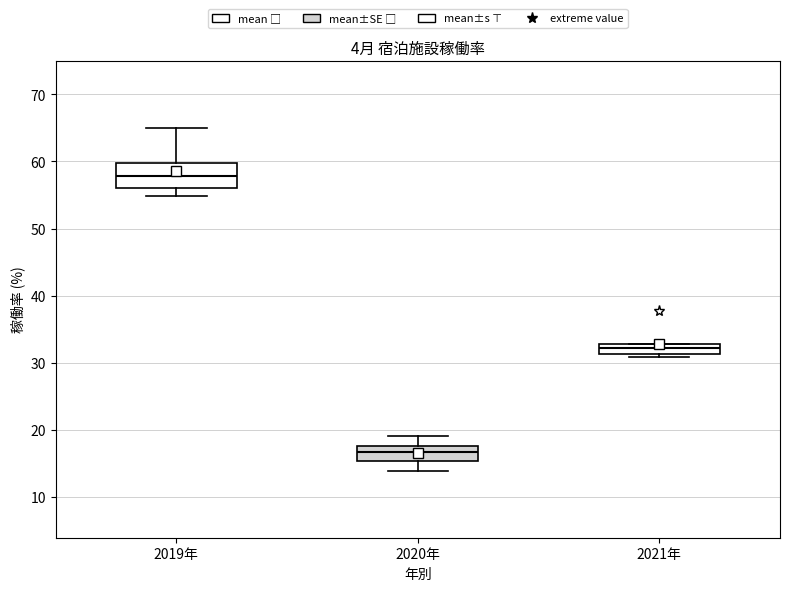

Which box is the tallest, from its lower edge to its upper edge?

2019年